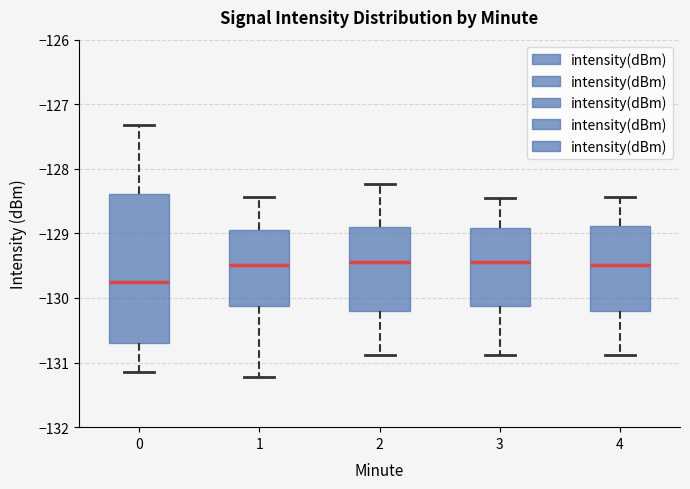

Reading left to right, read every box against the y-axis: the position of its median line, the range the box covers, and the ends of its whiskers. The values are not printed on the chart, so give them approximately, as read against the axis.

0: median -129.8, box -130.7 to -128.4, whiskers -131.1 to -127.3
1: median -129.5, box -130.1 to -129.0, whiskers -131.2 to -128.4
2: median -129.4, box -130.2 to -128.9, whiskers -130.9 to -128.2
3: median -129.4, box -130.1 to -128.9, whiskers -130.9 to -128.4
4: median -129.5, box -130.2 to -128.9, whiskers -130.9 to -128.4